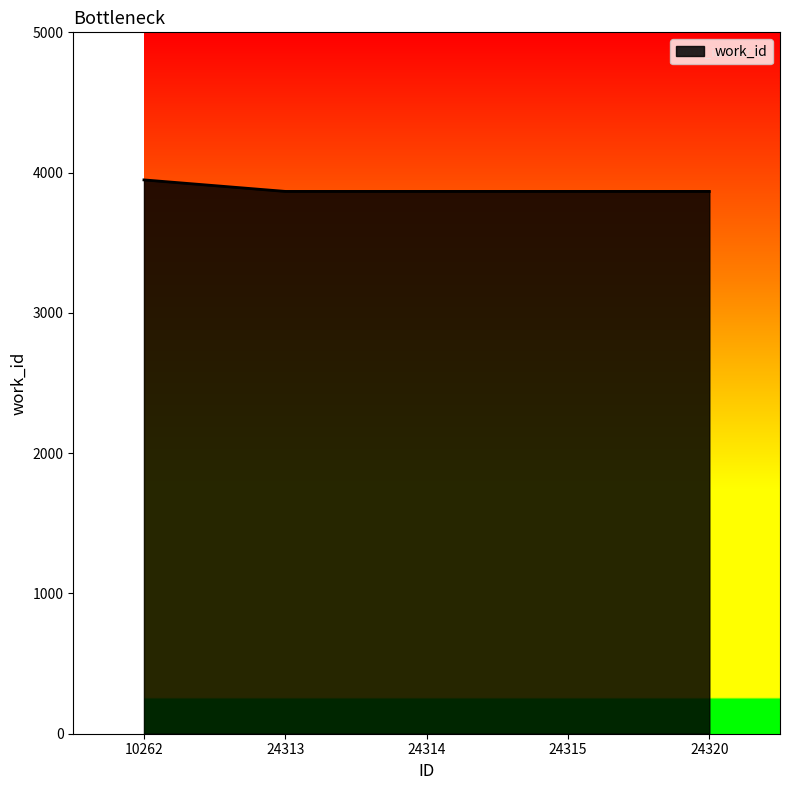

True or false: the data shows 3948 at 10262.

True